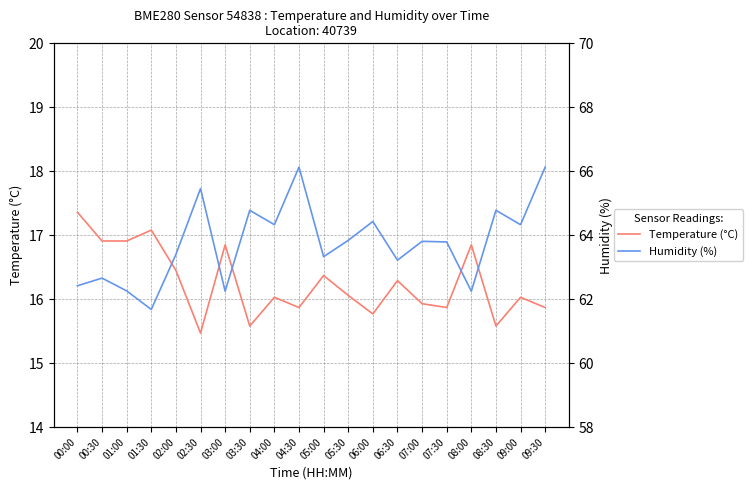

What value does the Humidity (%) series have at 03:30?

64.8